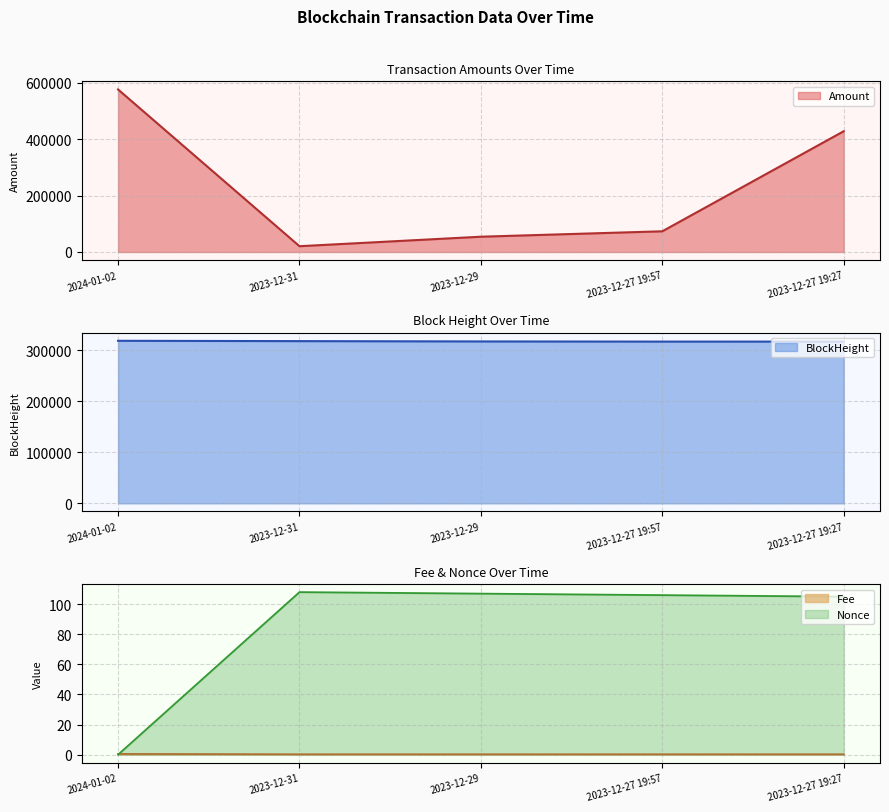

The value of BlockHeight at 2023-12-29 is 317441.0. True or false?

True